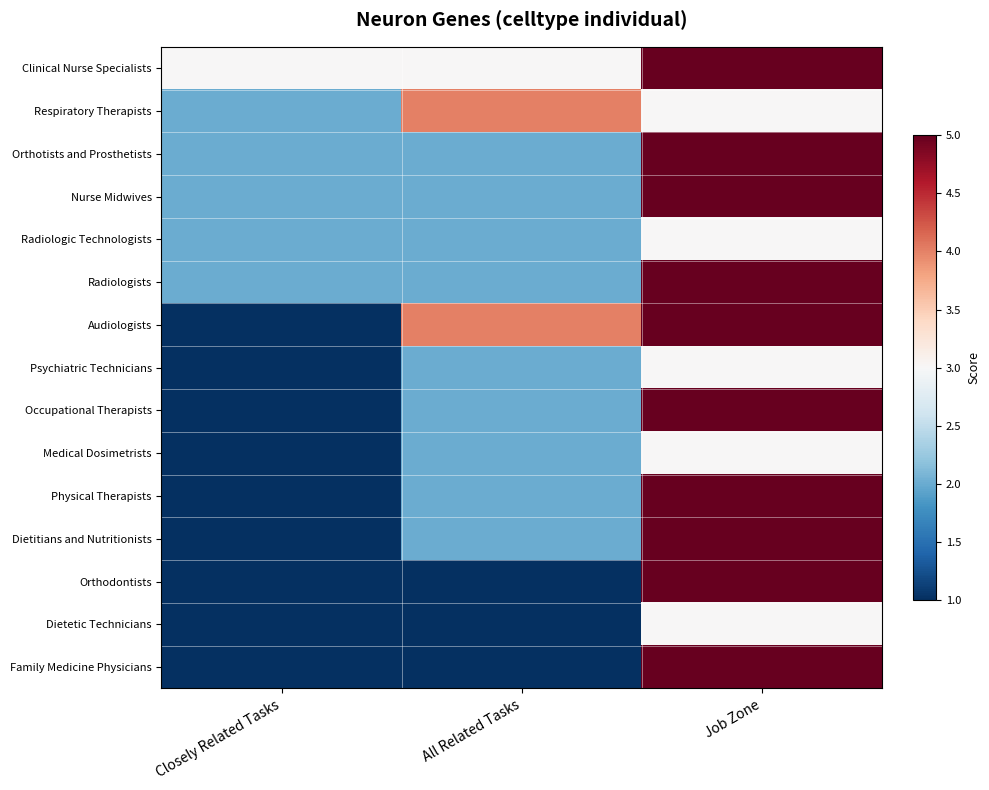

Between All Related Tasks and Closely Related Tasks, which is larger?

All Related Tasks